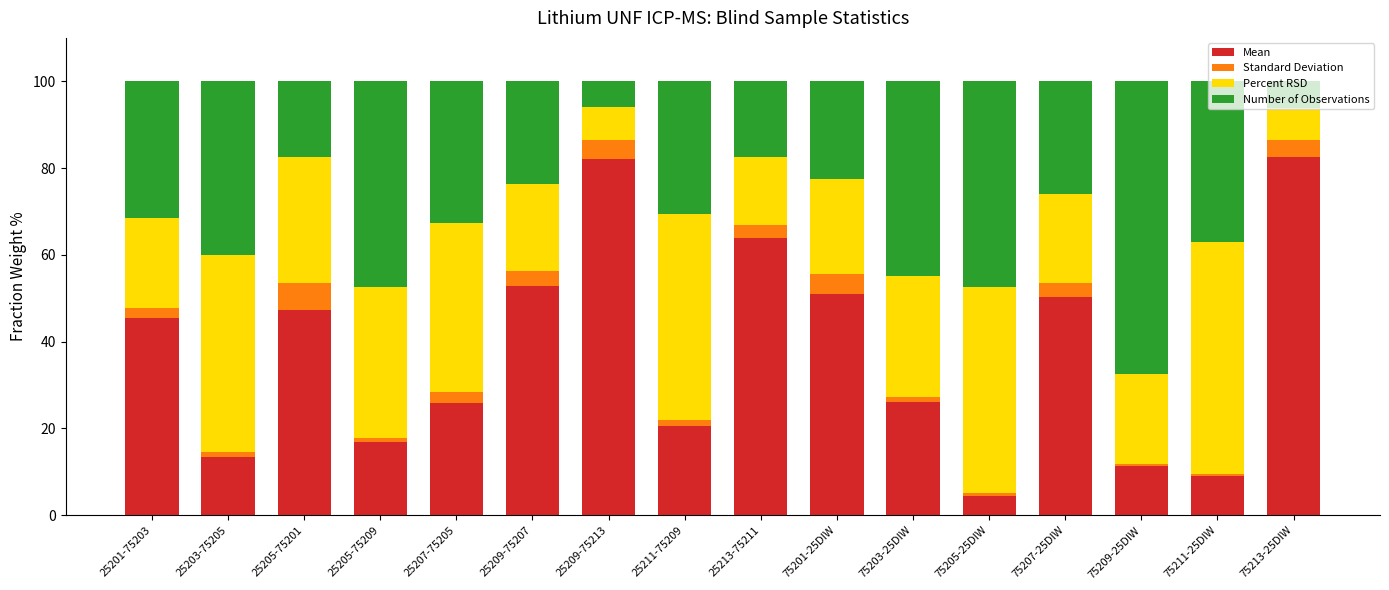

What is the minimum value for Mean?

4.5